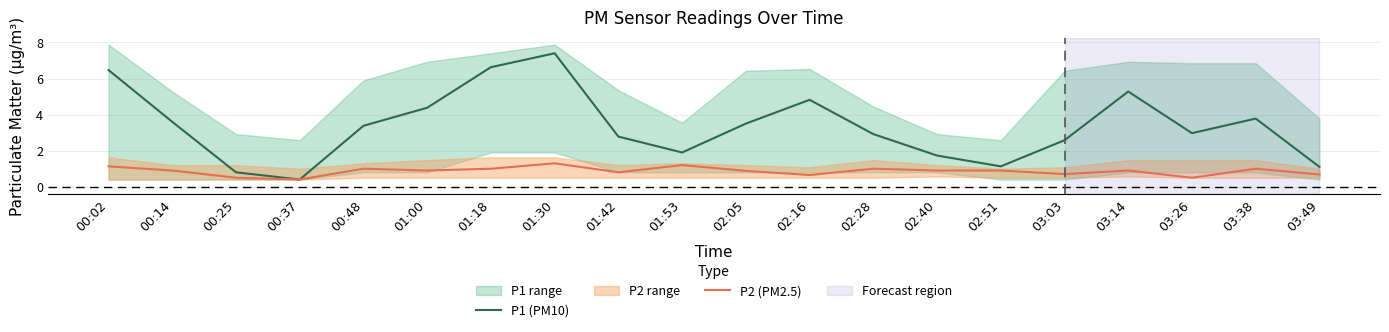

Which series changed the most between 02:51 and 03:38?

P1 (PM10)